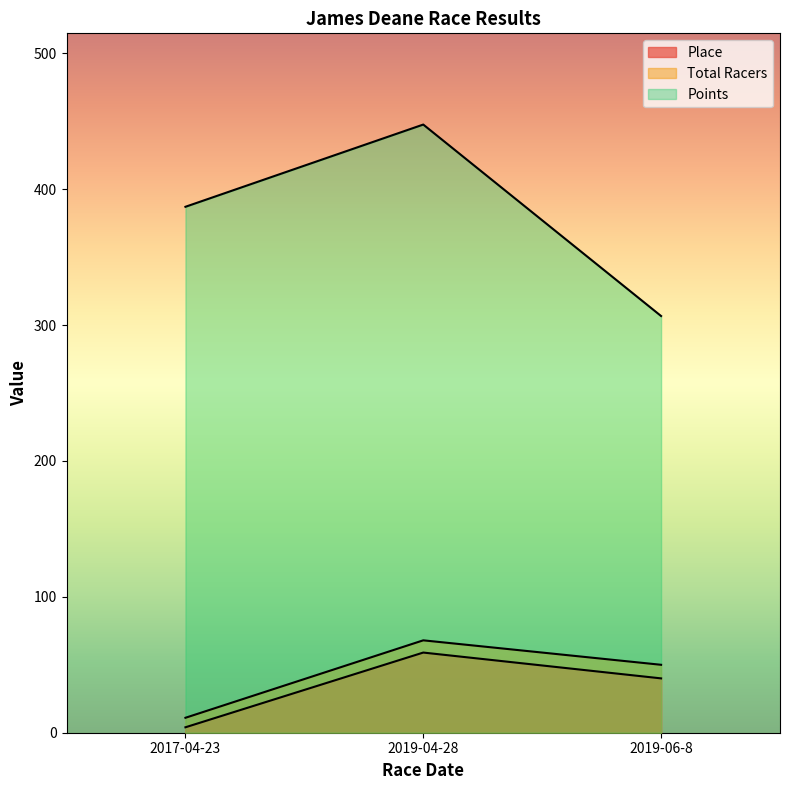

Does the chart display data point markers on the line(s)?

No